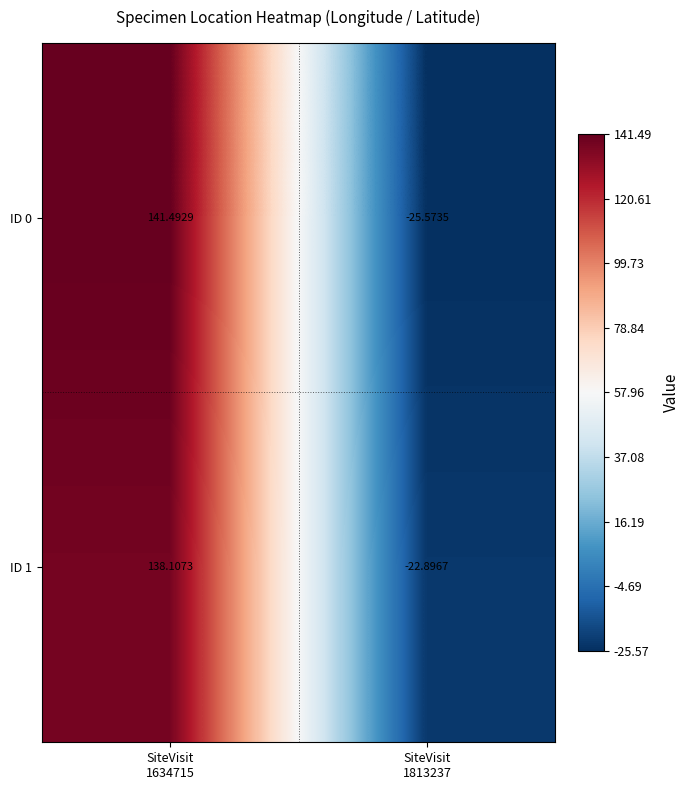

Rank the series by their average value, from lowest to highest.

ID 1, ID 0